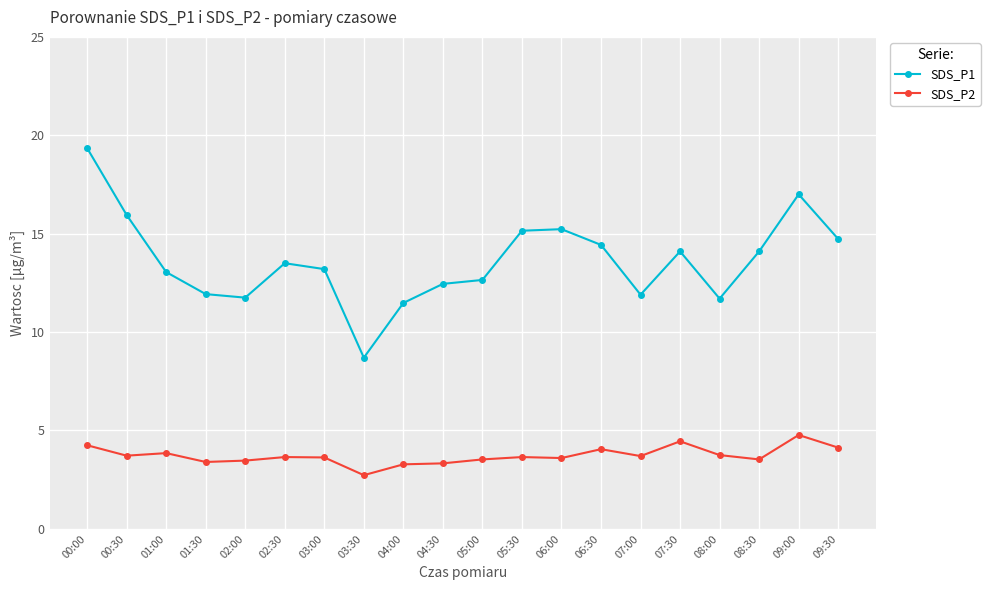

How many distinct data groups are displayed?

2